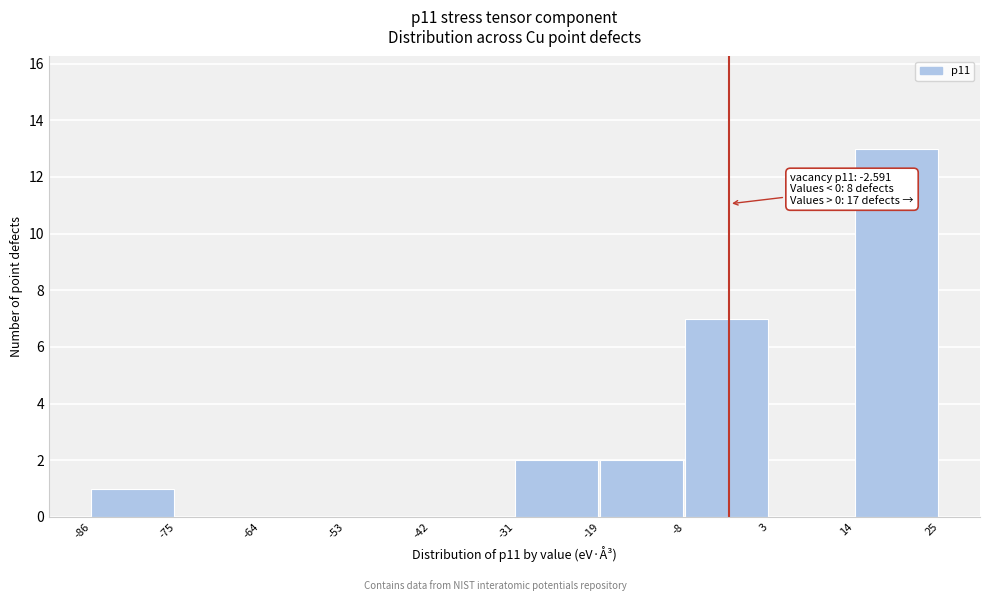

Which range on the x-axis has the tallest bar?

14 to 25